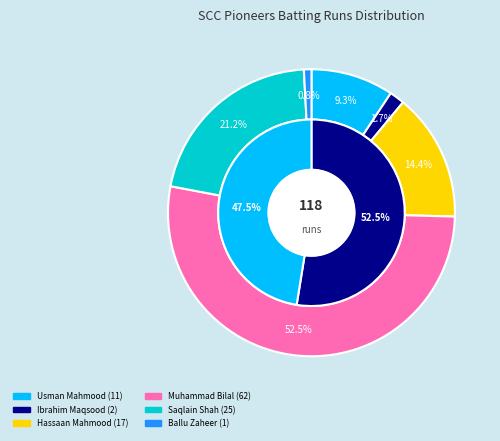

Is it true that Saqlain Shah is 21% of the pie?

True